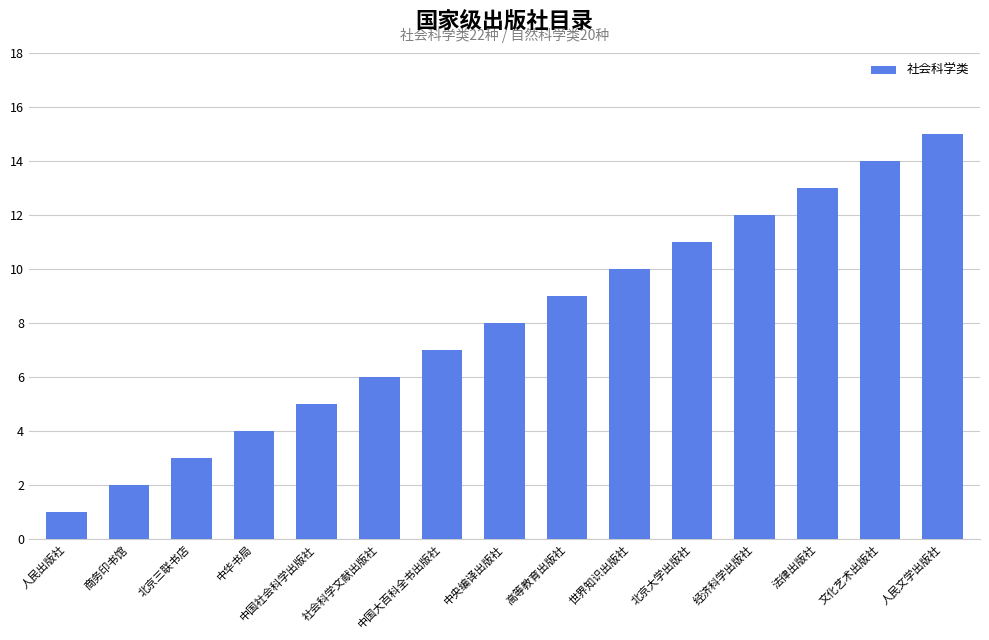

Rank the categories by value from lowest to highest.

人民出版社, 商务印书馆, 北京三联书店, 中华书局, 中国社会科学出版社, 社会科学文献出版社, 中国大百科全书出版社, 中央编译出版社, 高等教育出版社, 世界知识出版社, 北京大学出版社, 经济科学出版社, 法律出版社, 文化艺术出版社, 人民文学出版社